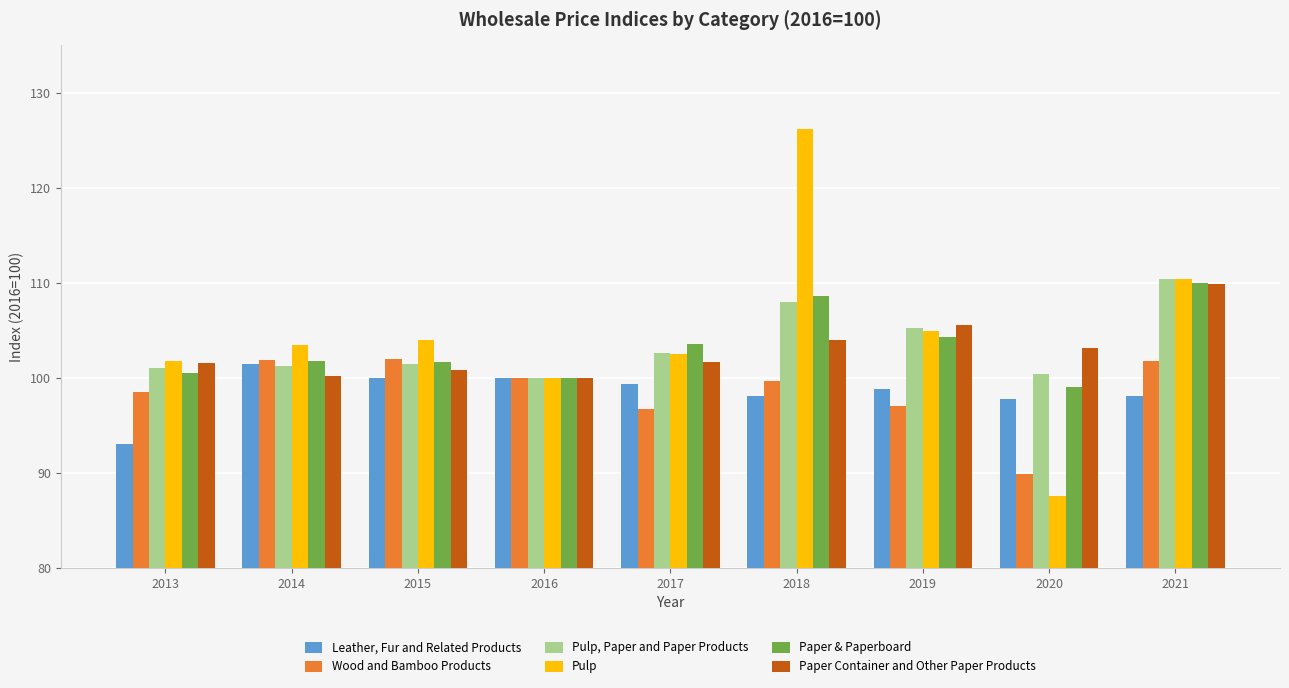

How many values in the Pulp series exceed 103?

5